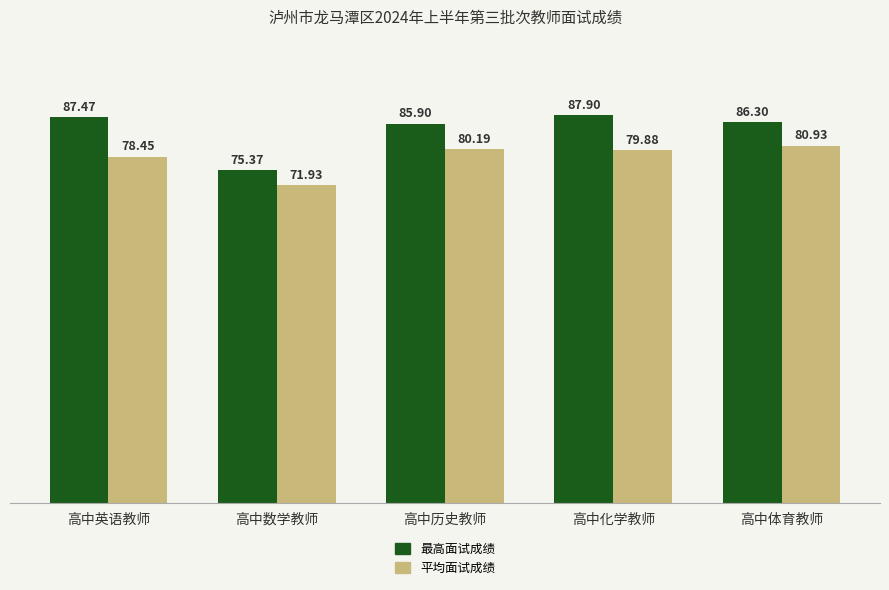

List the series in order of their overall mean, lowest first.

平均面试成绩, 最高面试成绩